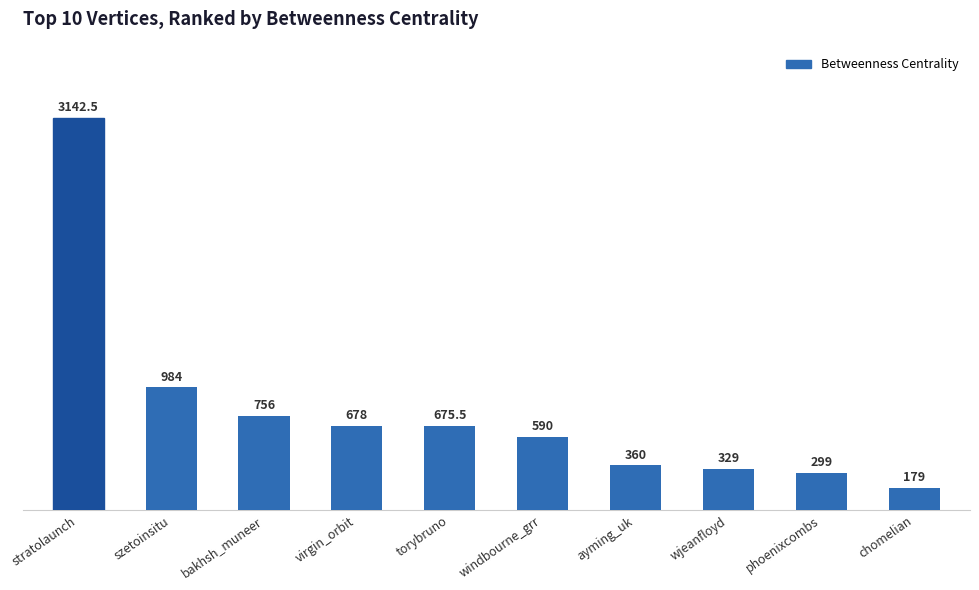

What is the value of the 1st bar from the left?

3142.5